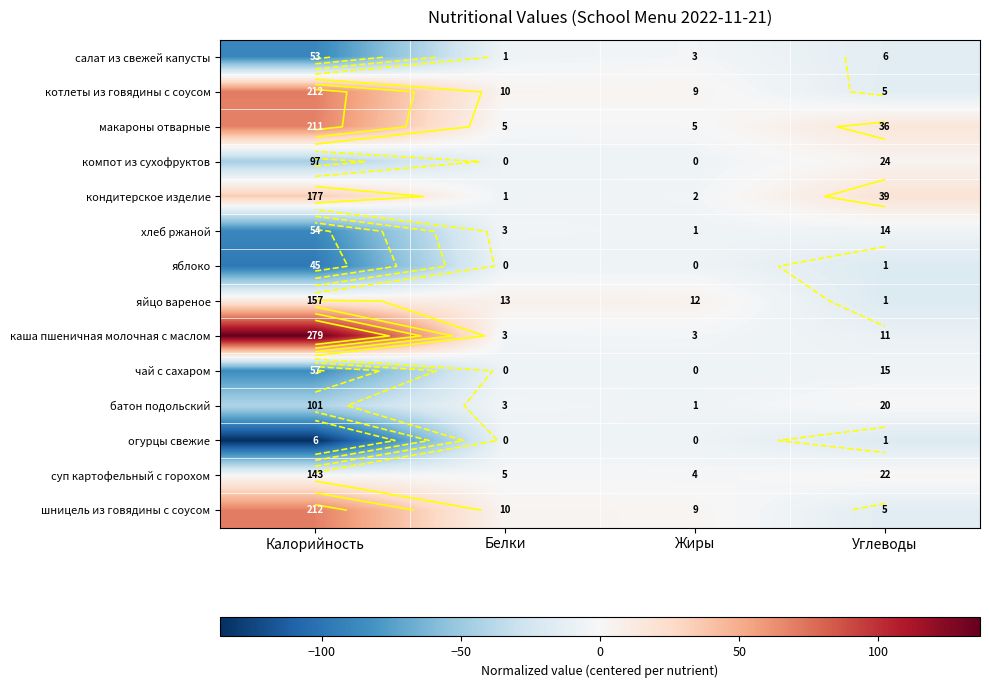

What is the lowest value of the хлеб ржаной series?

-88.5